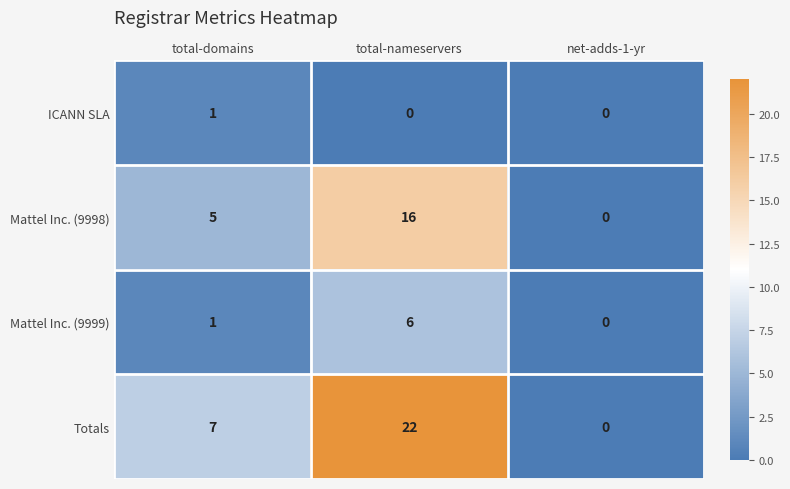

List the series in order of their peak value, lowest first.

ICANN SLA, Mattel Inc. (9999), Mattel Inc. (9998), Totals